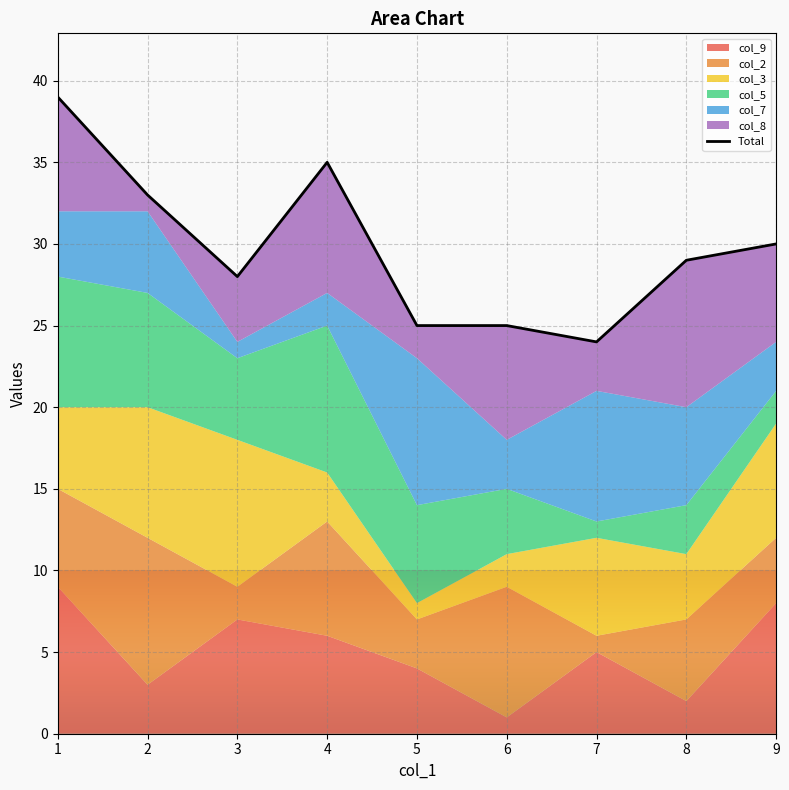

Where does the data first go above 29?

1